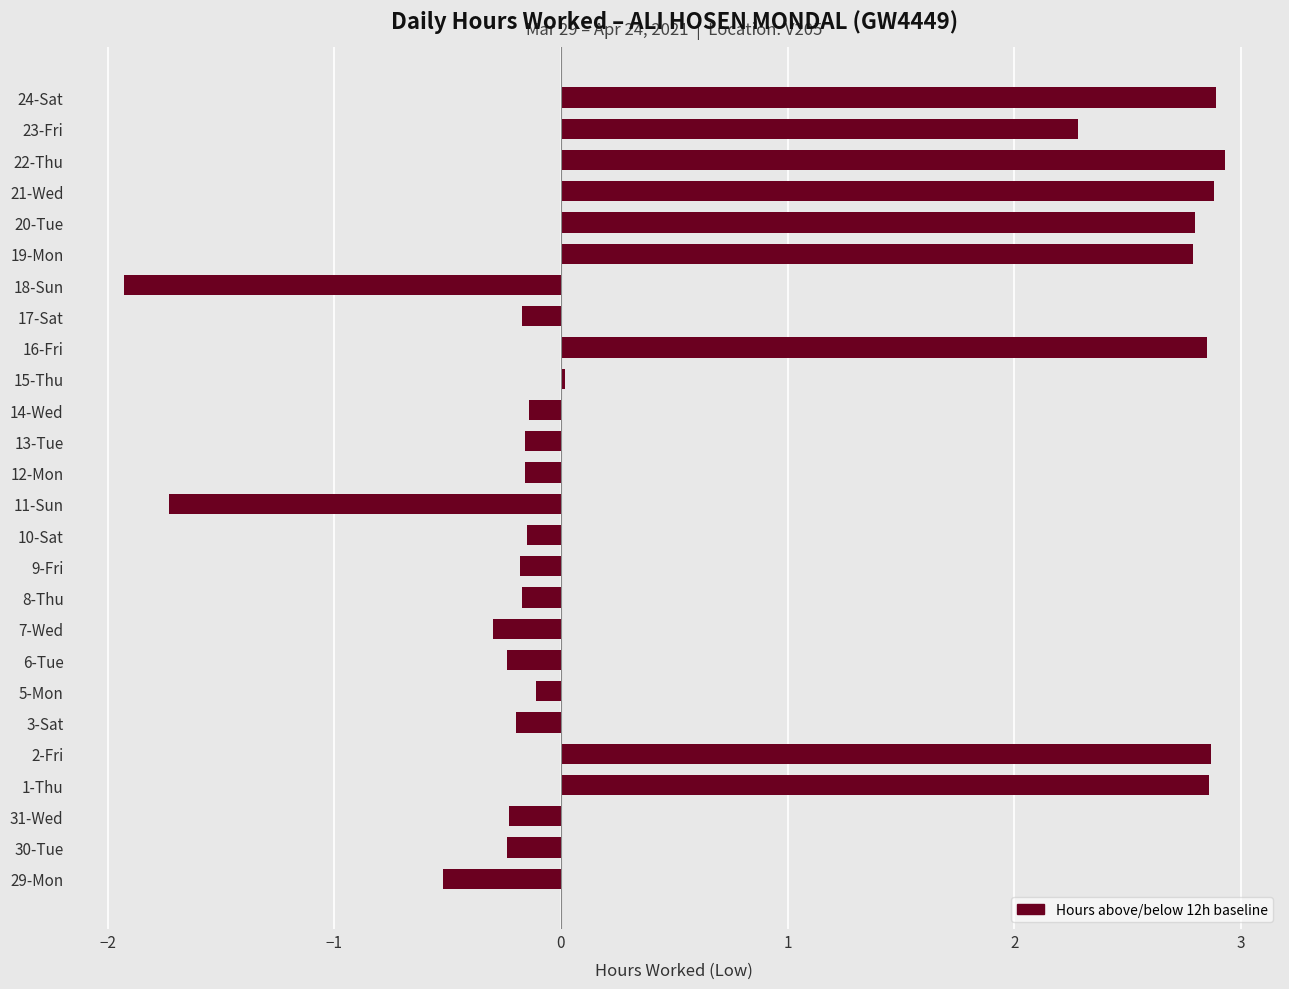

What is the minimum value shown in the chart?

-1.9